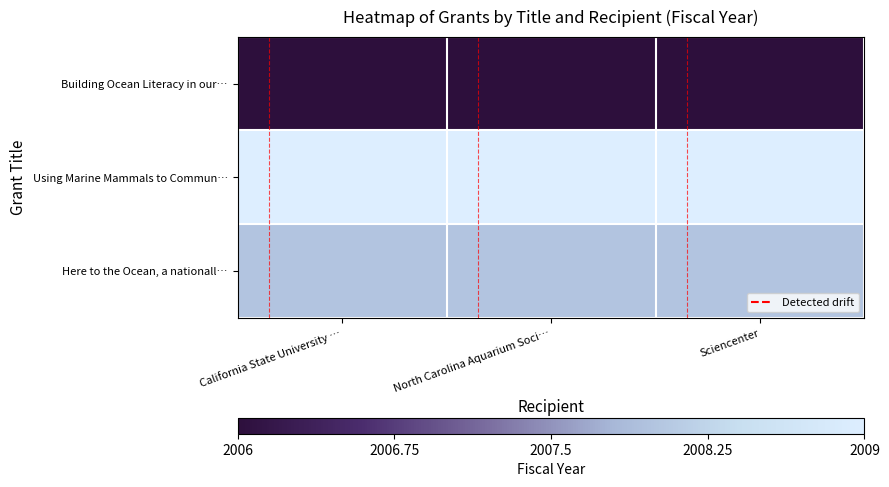

Rank the series at Sciencenter from lowest to highest value.

Building Ocean Literacy in our…, Here to the Ocean, a nationall…, Using Marine Mammals to Commun…